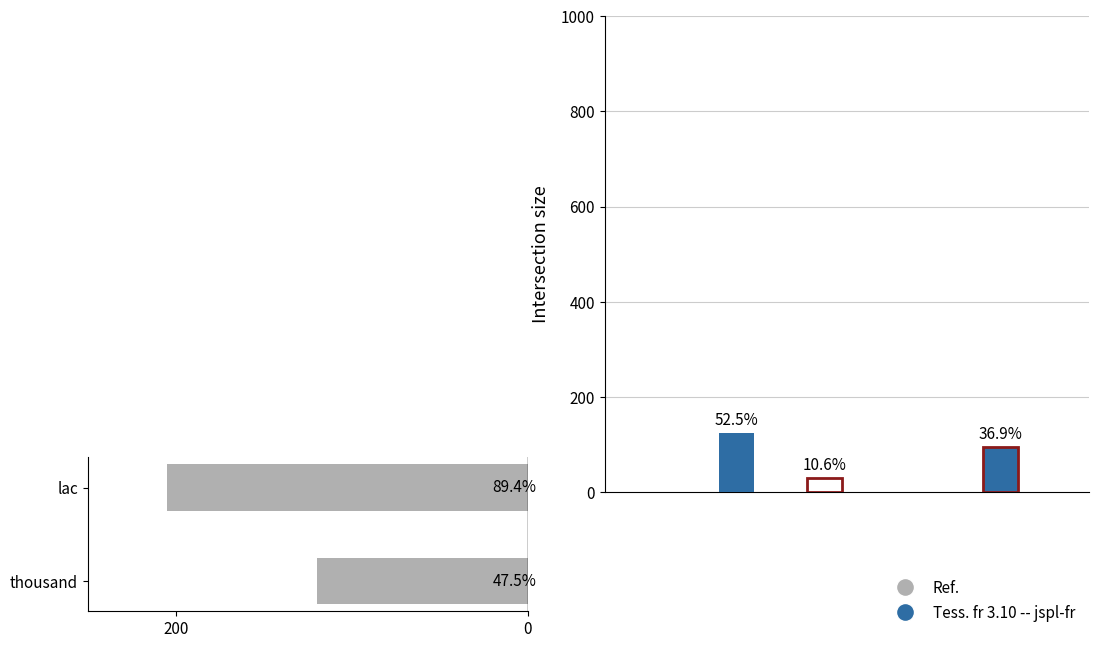

Count the Ref. values in the range 120 to 205.

2